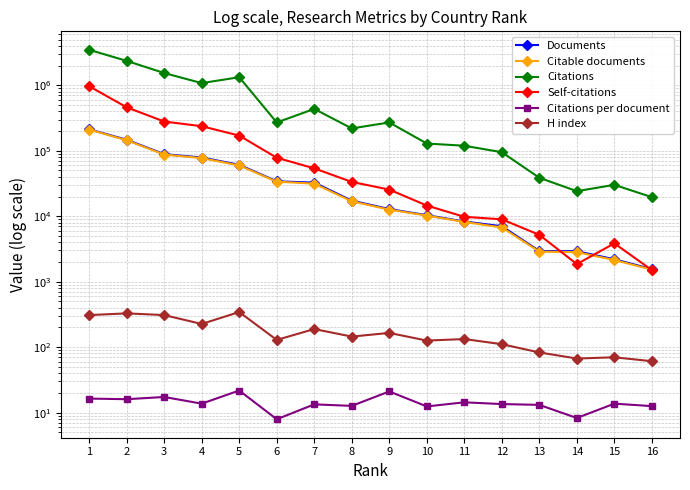

Which series changed the most between 2 and 5?

Citations